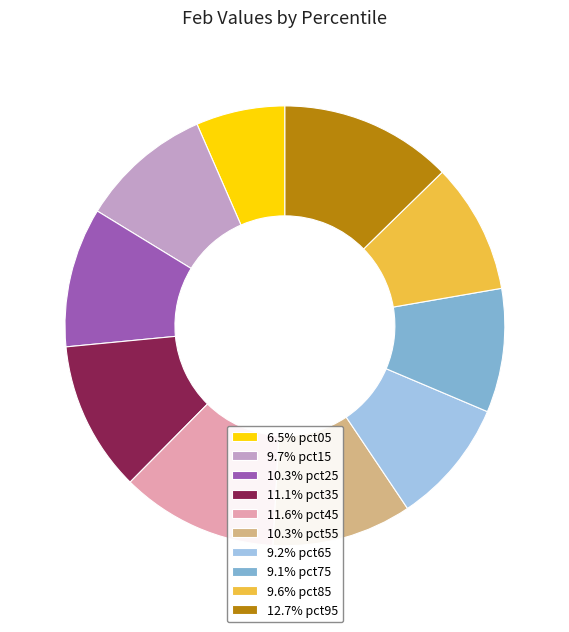

How many segments does this pie chart have?

10